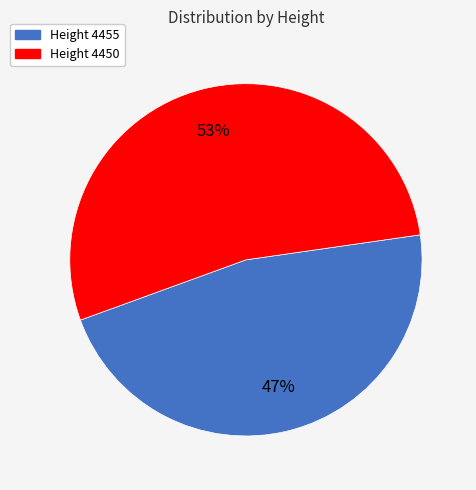

To the nearest percent, what is the average slice percentage?

50%